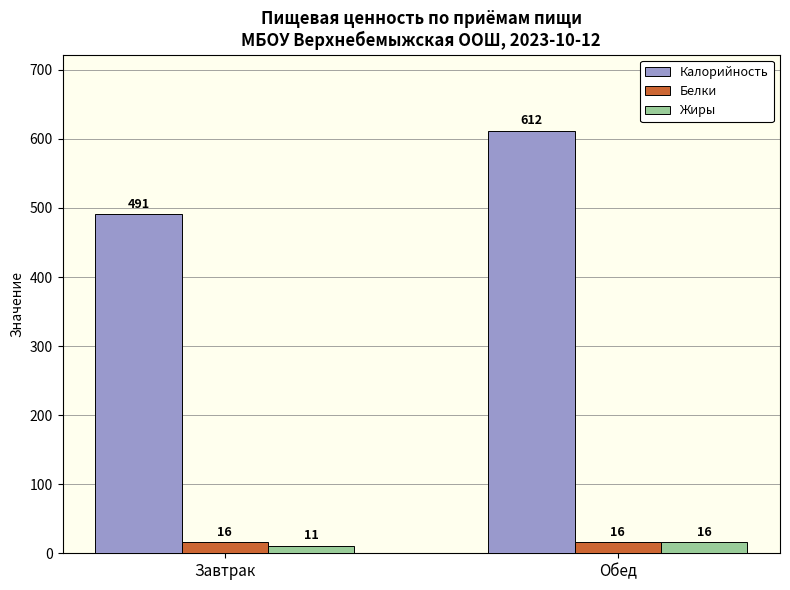

Reading left to right, extract all data points from this chart.

Калорийность: 491	612
Белки: 16	16
Жиры: 11	16